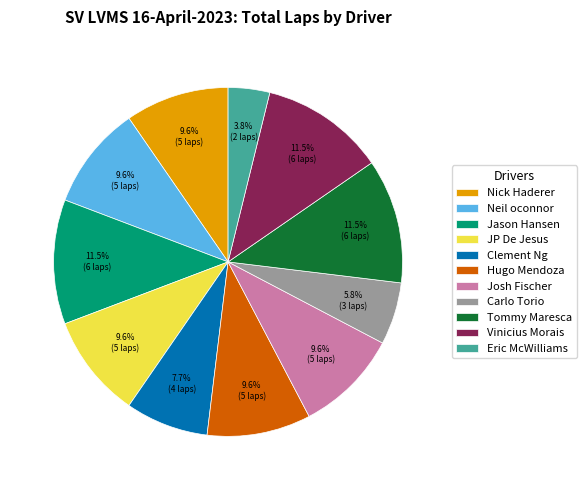

True or false: Nick Haderer accounts for 10% of the total.

True